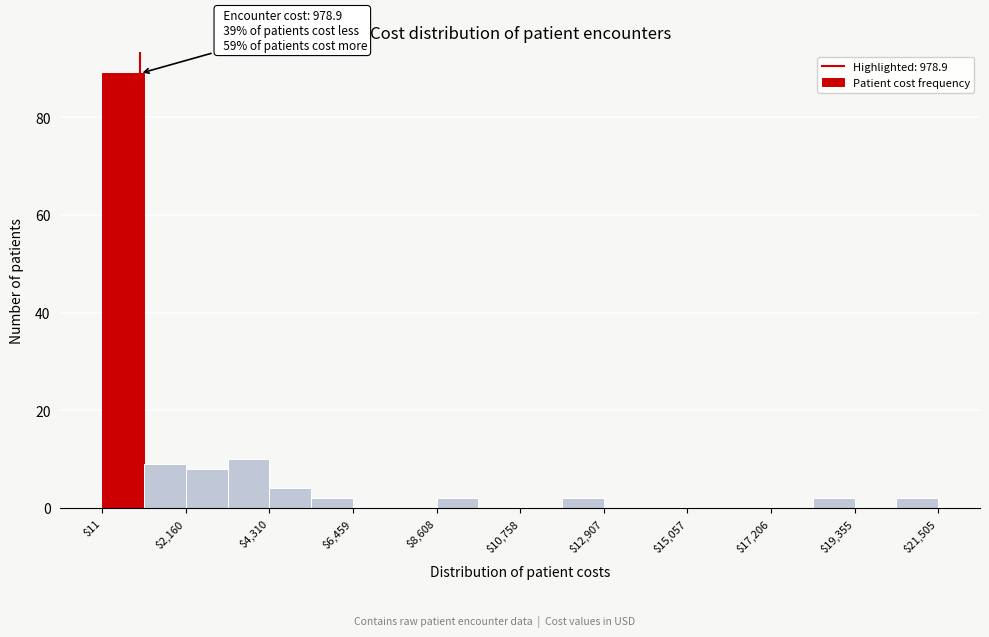

Around what value on the x-axis is the tallest bar? Give the approximate position of its centre, as read against the axis.

500